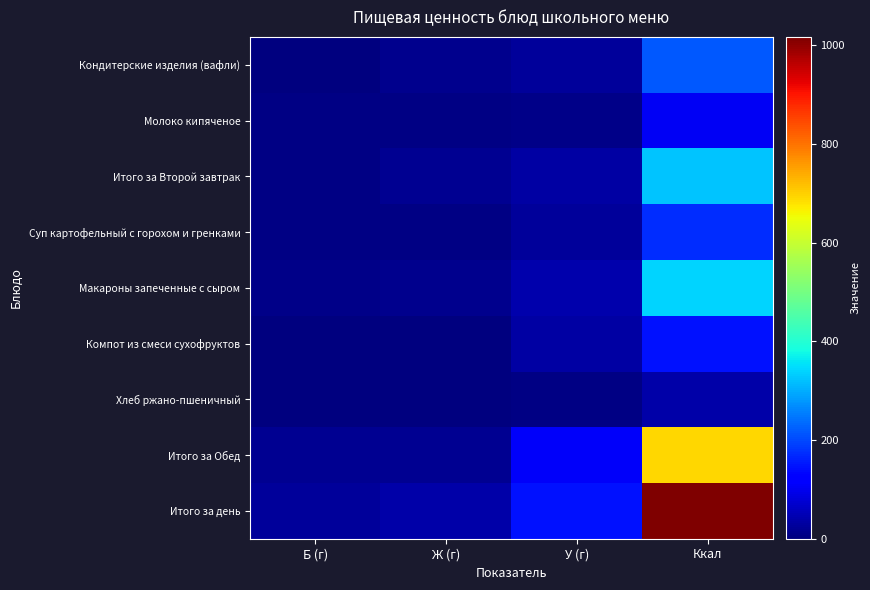

What is the spread (max minus min) of values at Б (г)?

24.9